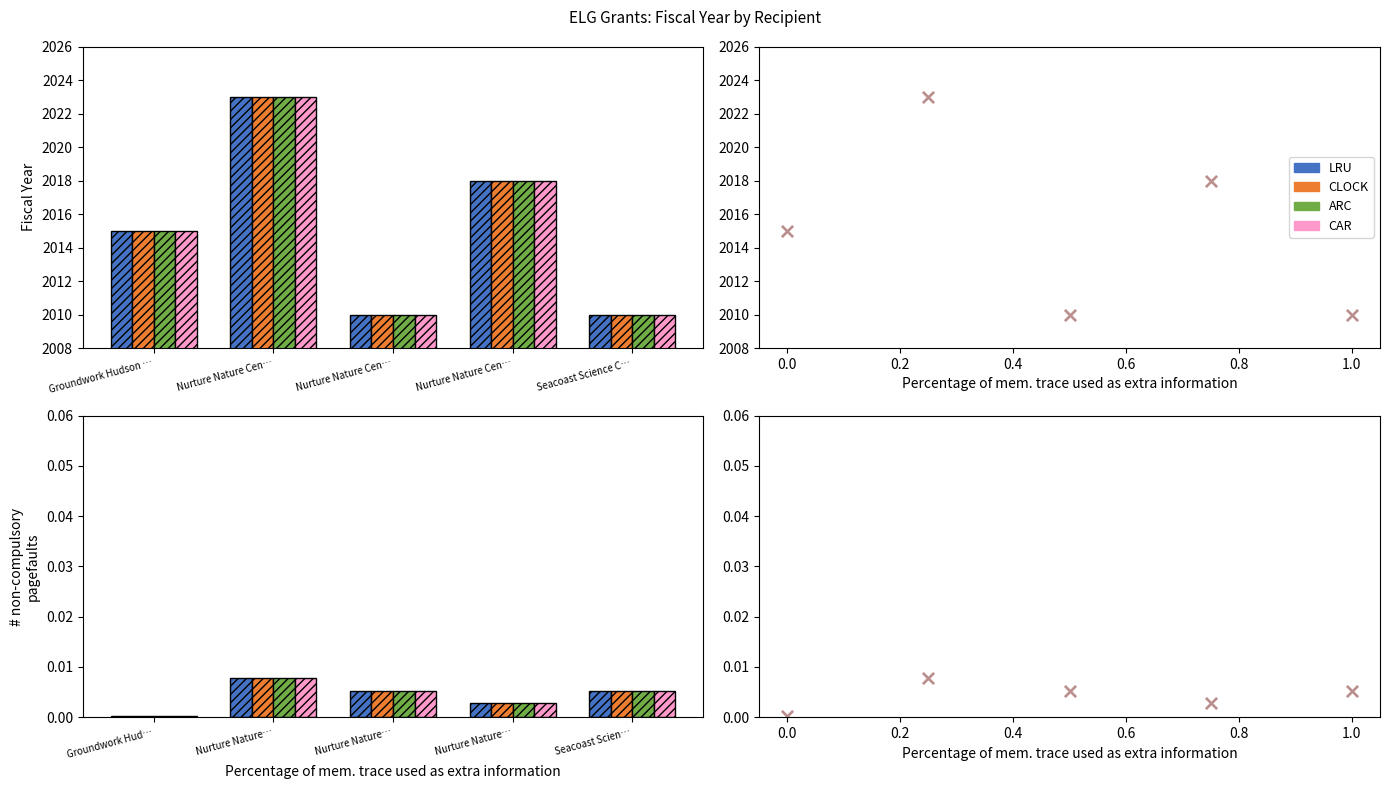

Is the value of LRU at Nurture Nature Cen… greater than the value of CLOCK at Nurture Nature Cen…?

No